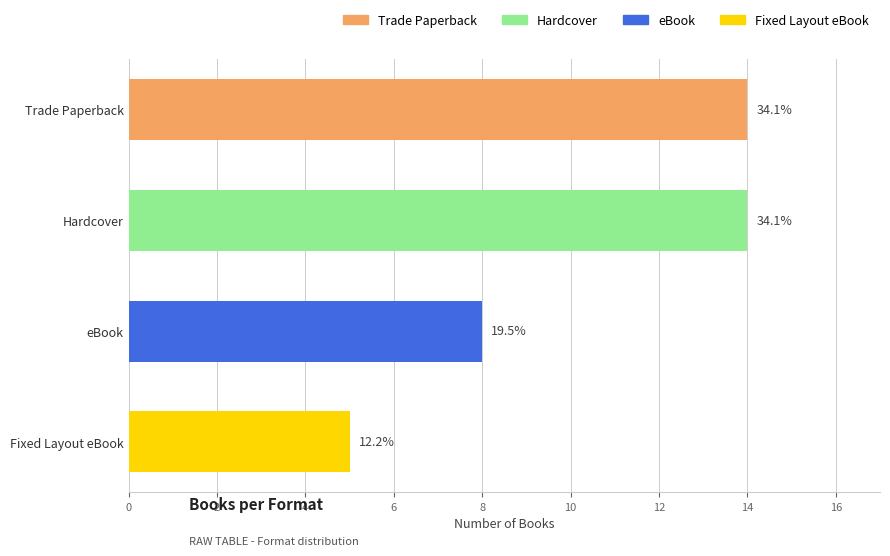

What is the greatest value displayed?

14